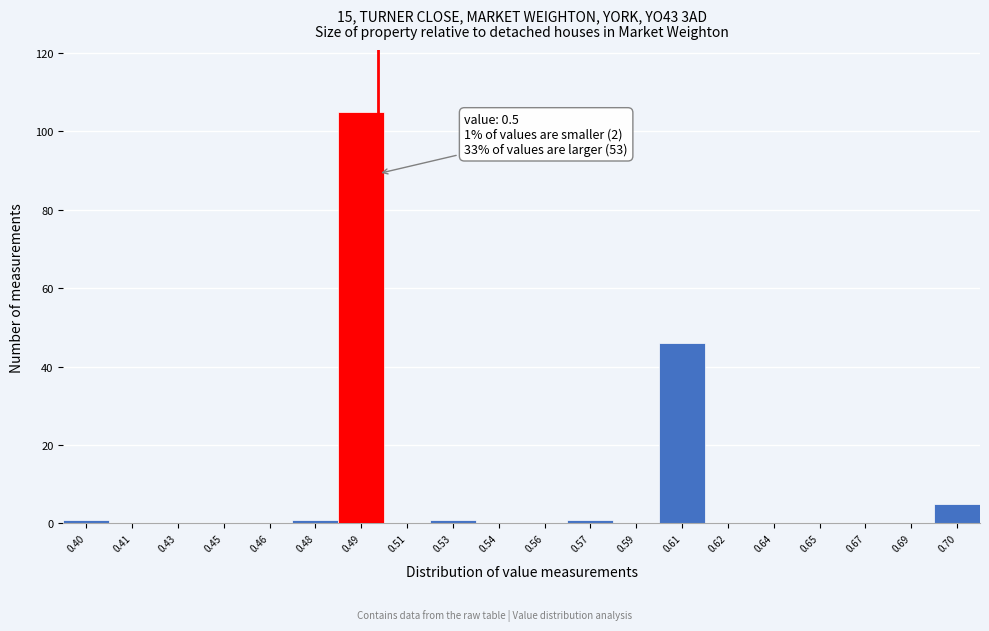

Reading left to right, transcribe all the data shown in this chart.

0.40=1	0.41=0	0.43=0	0.45=0	0.46=0	0.48=1	0.49=105	0.51=0	0.53=1	0.54=0	0.56=0	0.57=1	0.59=0	0.61=46	0.62=0	0.64=0	0.65=0	0.67=0	0.69=0	0.70=5